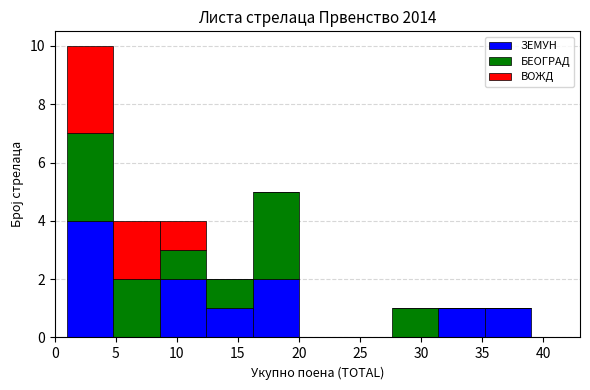

Which range on the x-axis has the tallest stacked bar (by total height)?

1.0 to 4.8